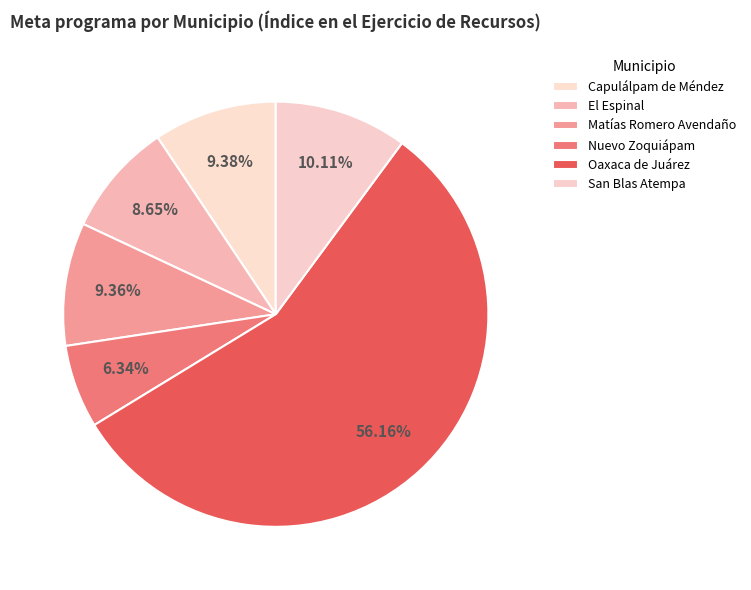

How many slices are in this pie chart?

6